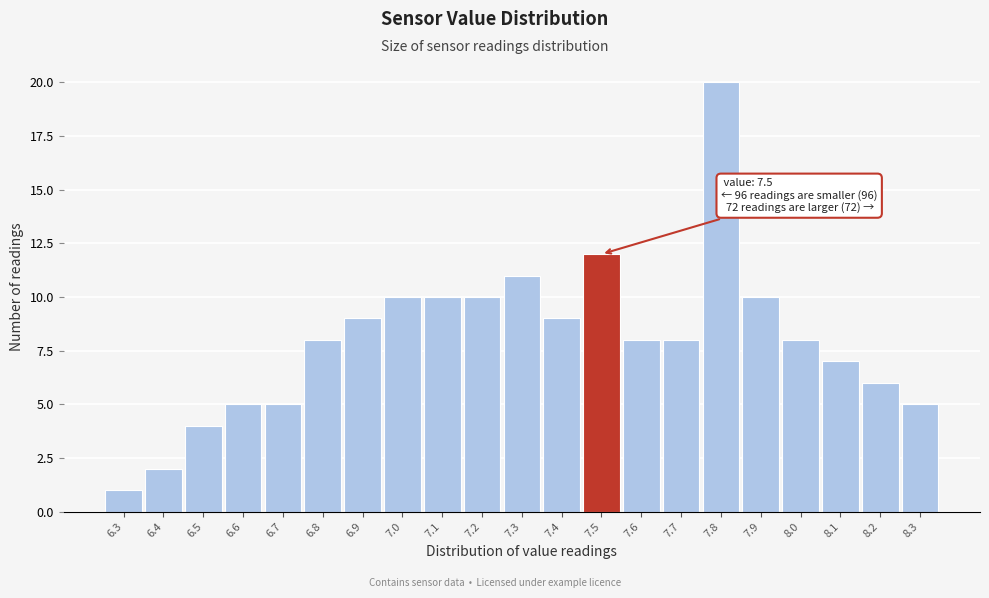

Over which range of the x-axis is the bar tallest?

7.75 to 7.85